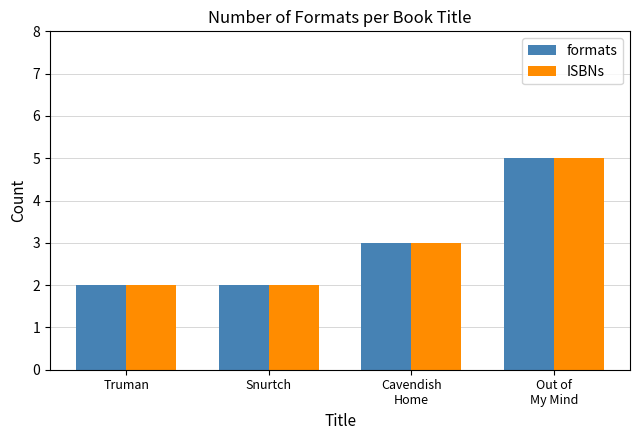

The formats series shows 2 at Snurtch. True or false?

True